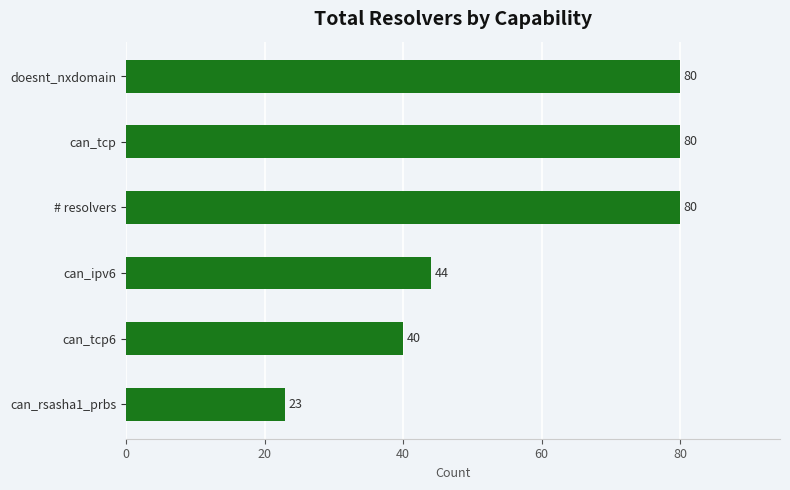

What is the maximum value shown in the chart?

80